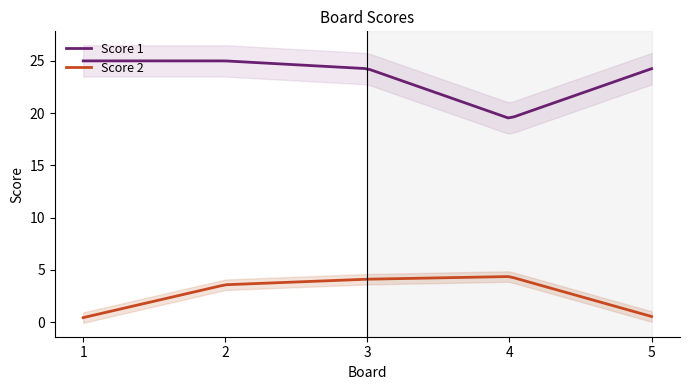

What is the greatest value displayed?

25